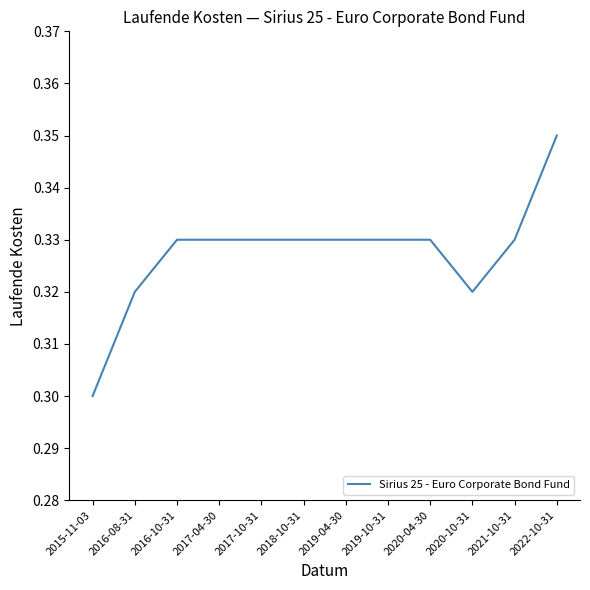

How many lines are shown in the chart?

1